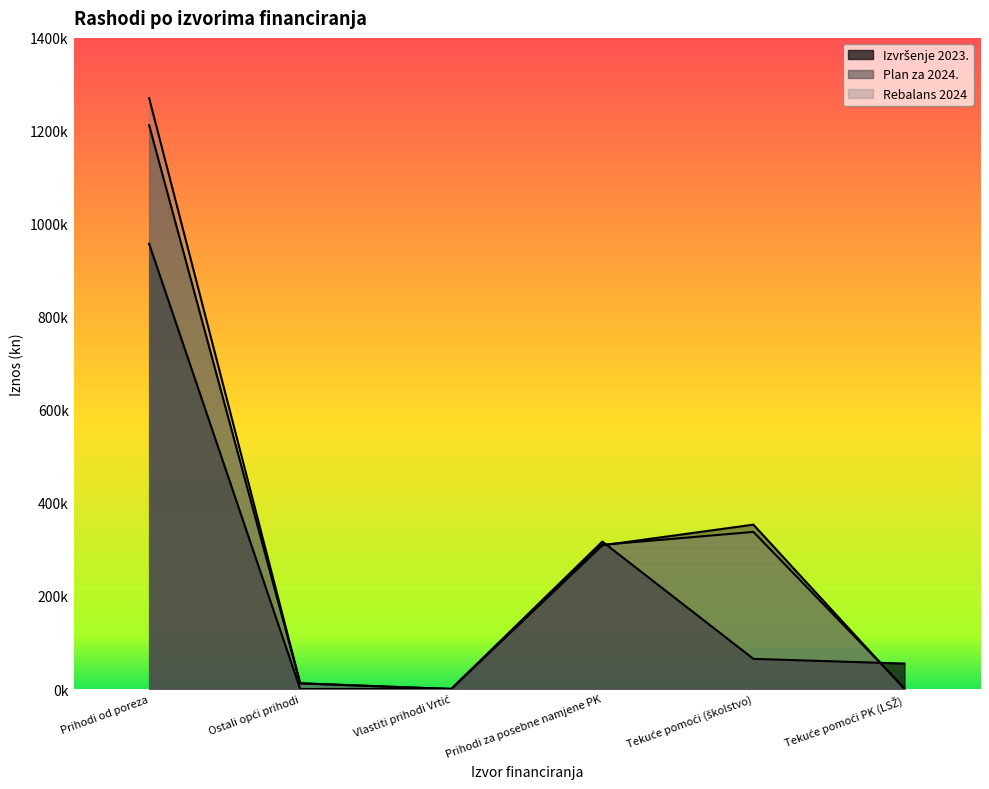

What is the sum of all Rebalans 2024 values?

1932823.0